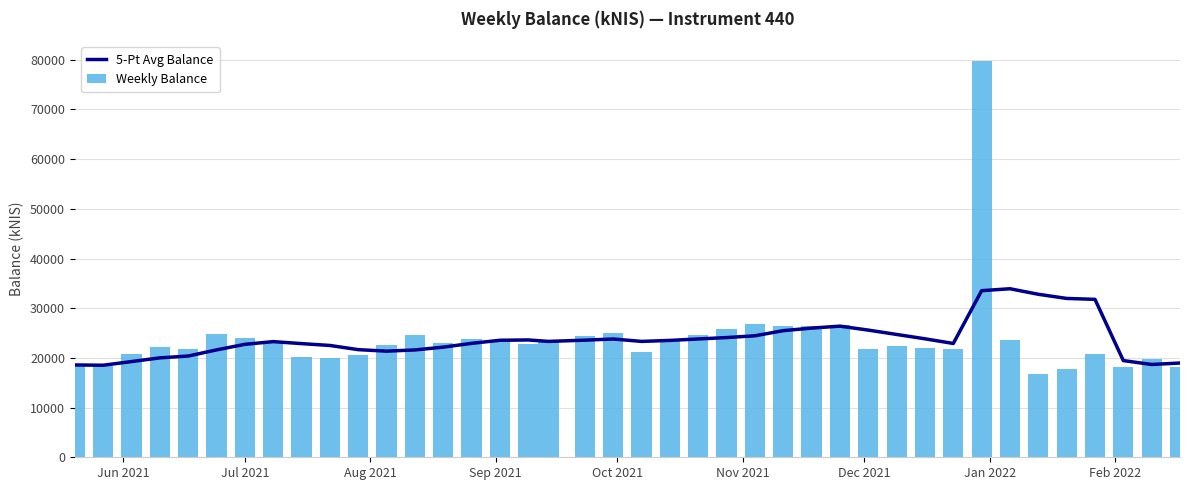

What is the maximum value for Weekly Balance?

79744.6